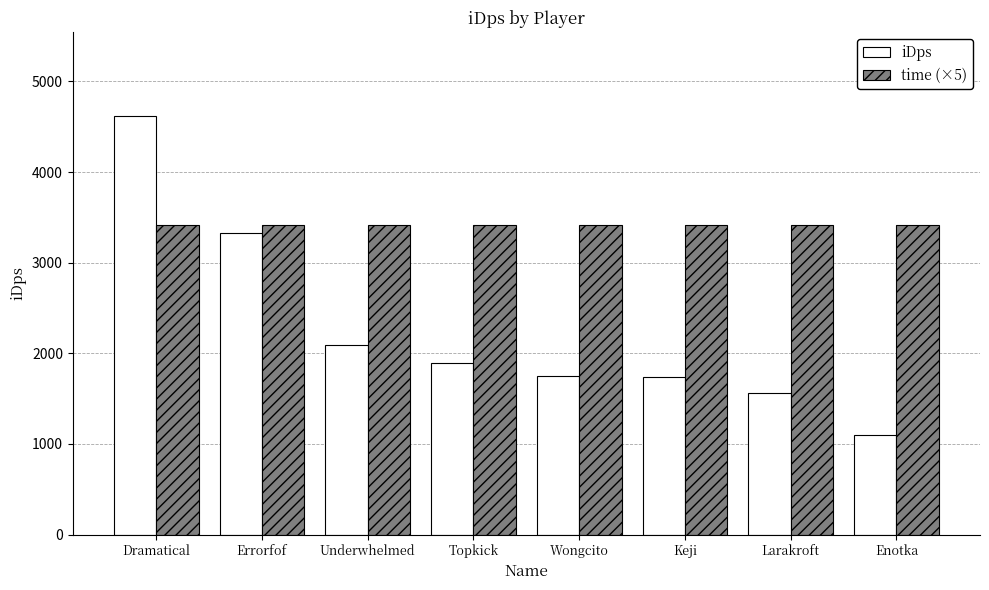

The value of time (×5) at Keji is 3415.0. True or false?

True